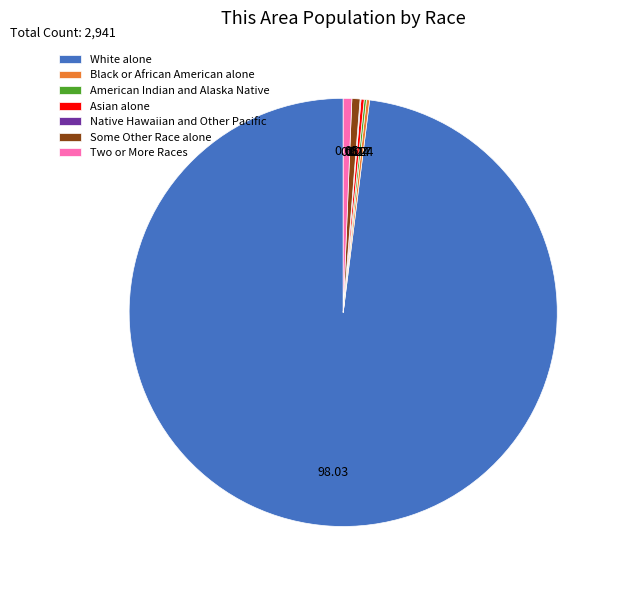

Which slice represents more than half of the pie?

White alone